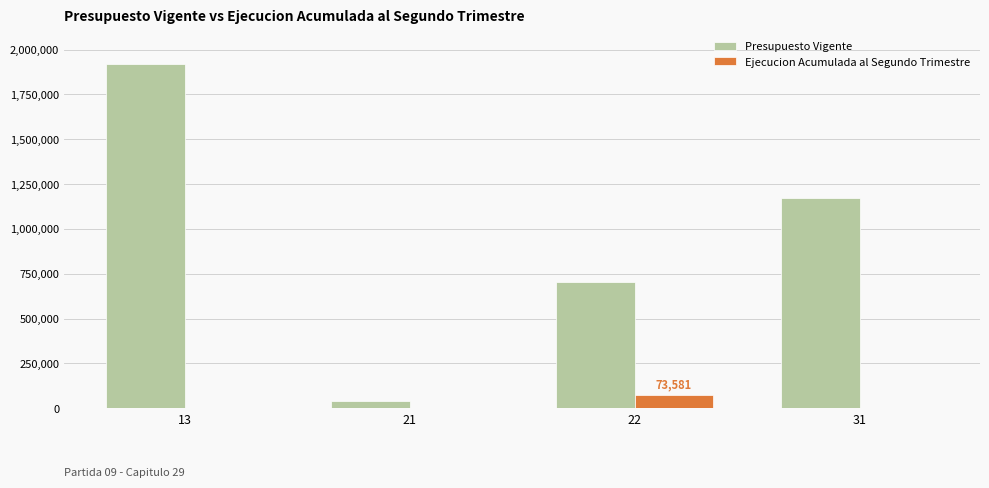

Does the chart contain stacked bars?

No